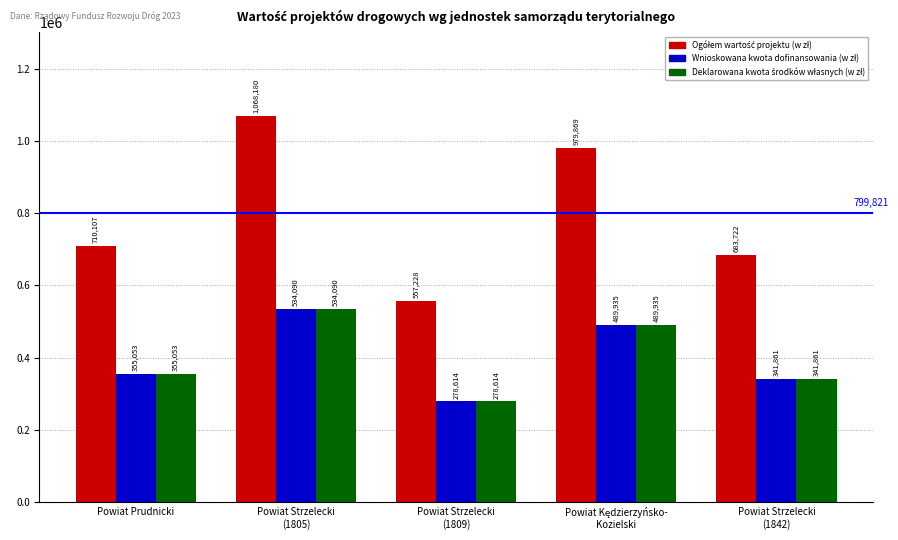

What is the smallest value displayed?

278614.2